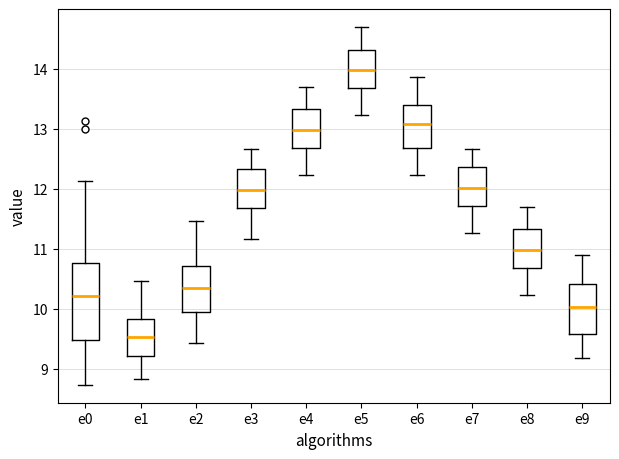

Which box's median line is the highest?

e5